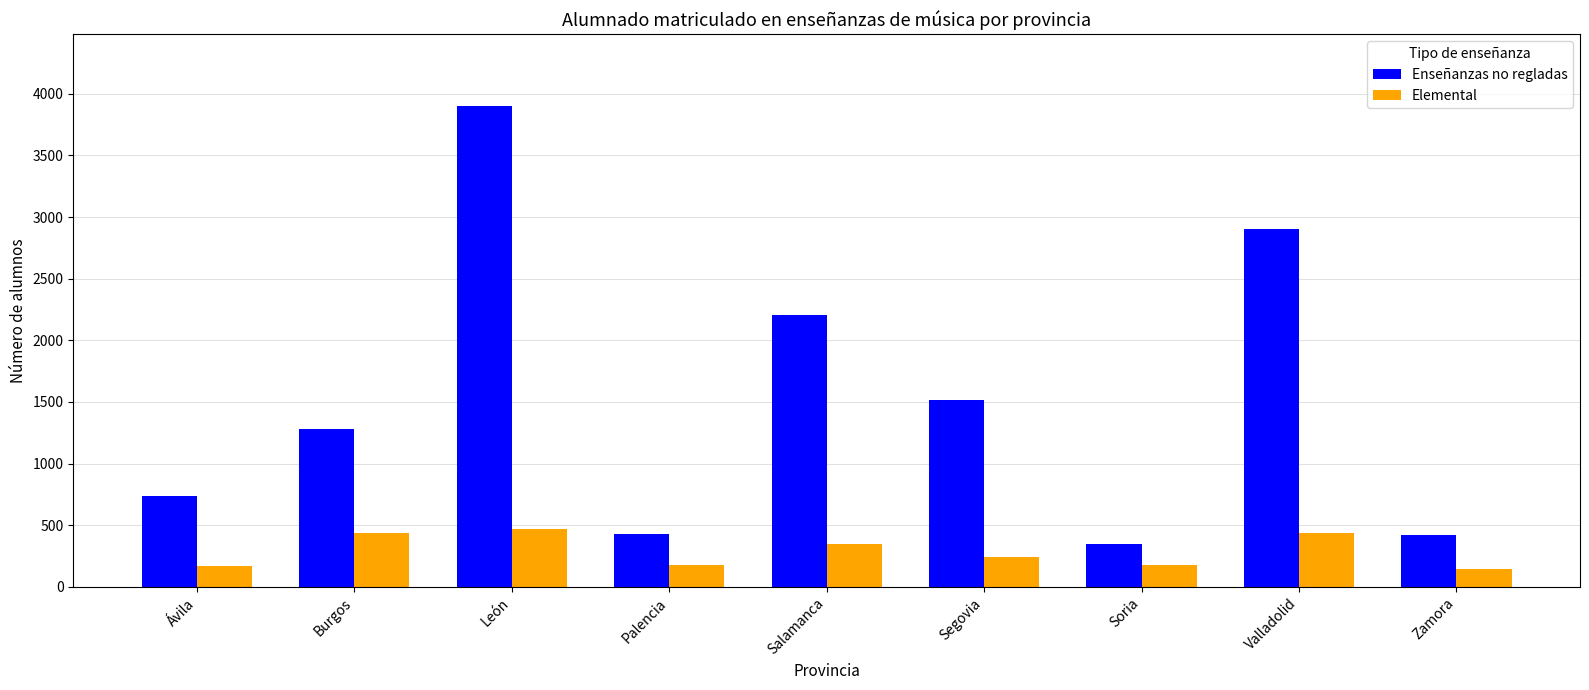

At which label is Enseñanzas no regladas closest to 2123?

Salamanca